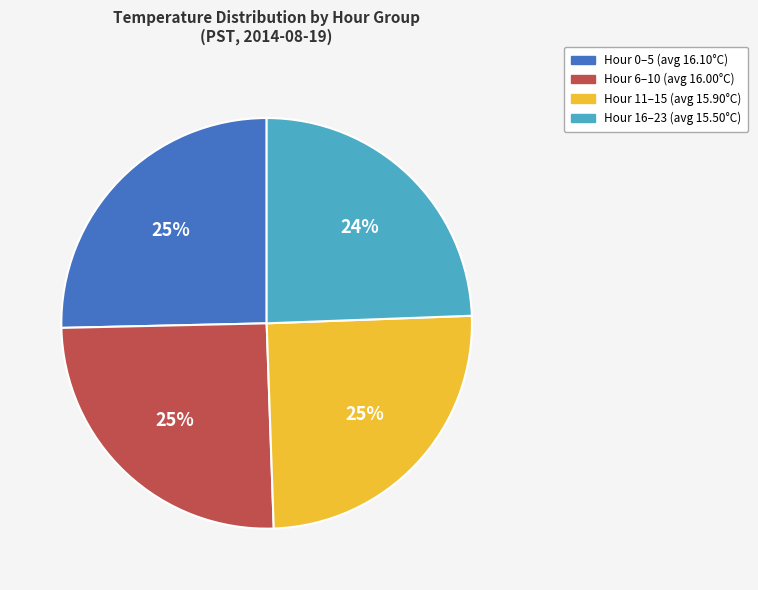

To the nearest percent, what is the difference between the largest and smallest slice percentages?

1%